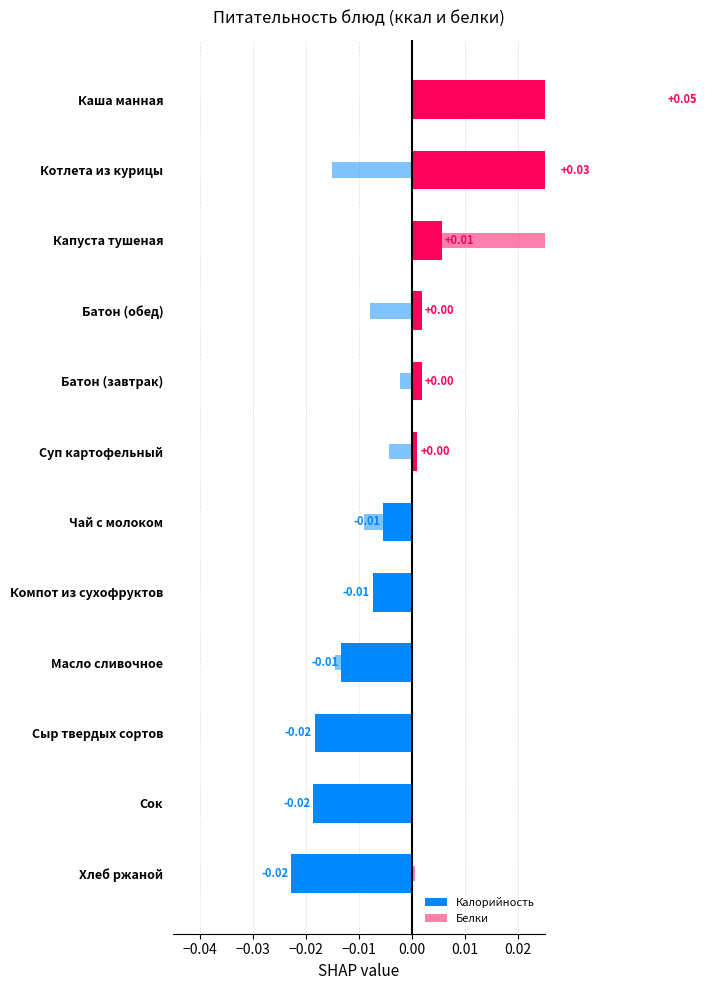

Is it true that Белки equals -0.0 at Чай с молоком?

False